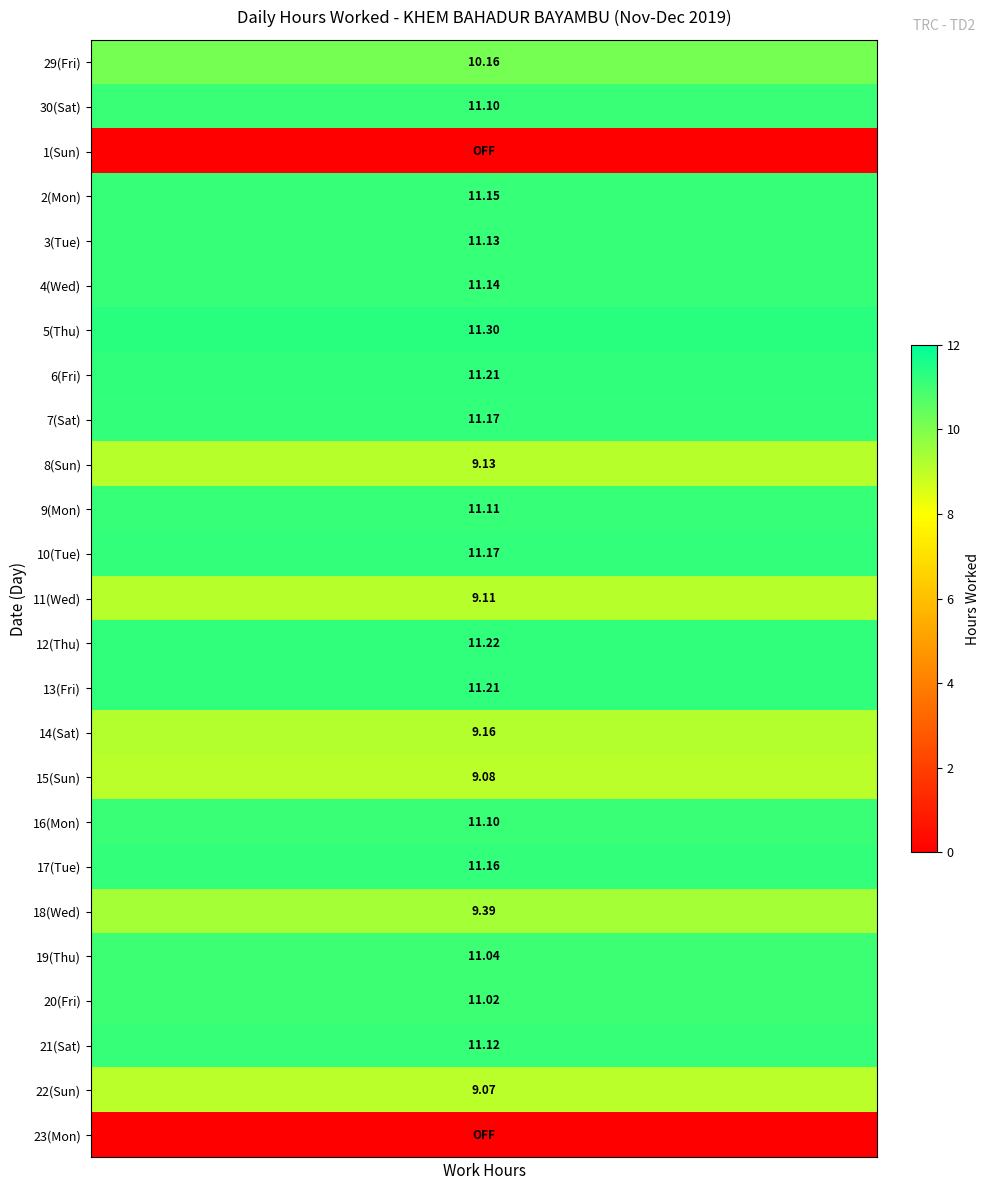

What is the average value of the 16(Mon) series?

11.1